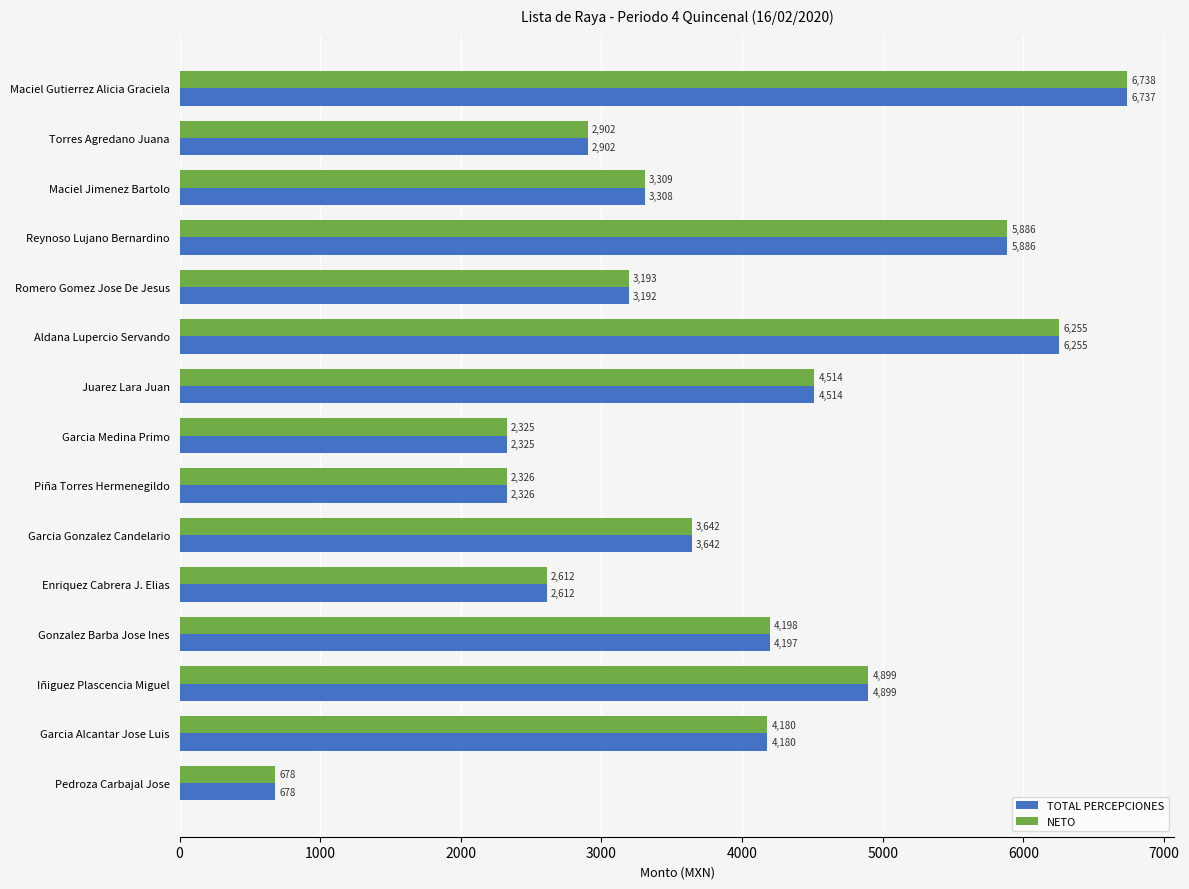

True or false: TOTAL PERCEPCIONES has a value of 8762.3 at Iñiguez Plascencia Miguel.

False